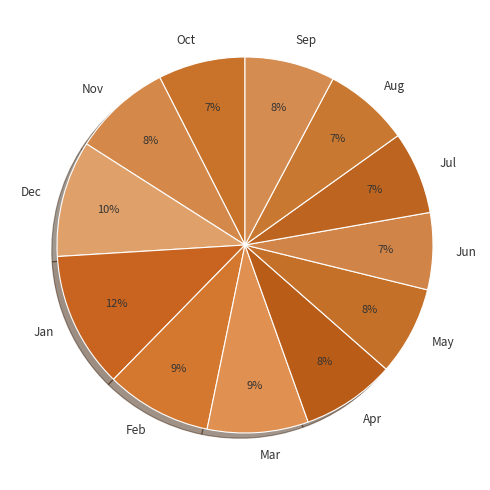

Rank the categories by value from highest to lowest.

Jan, Dec, Feb, Mar, Nov, Apr, Sep, May, Oct, Aug, Jul, Jun